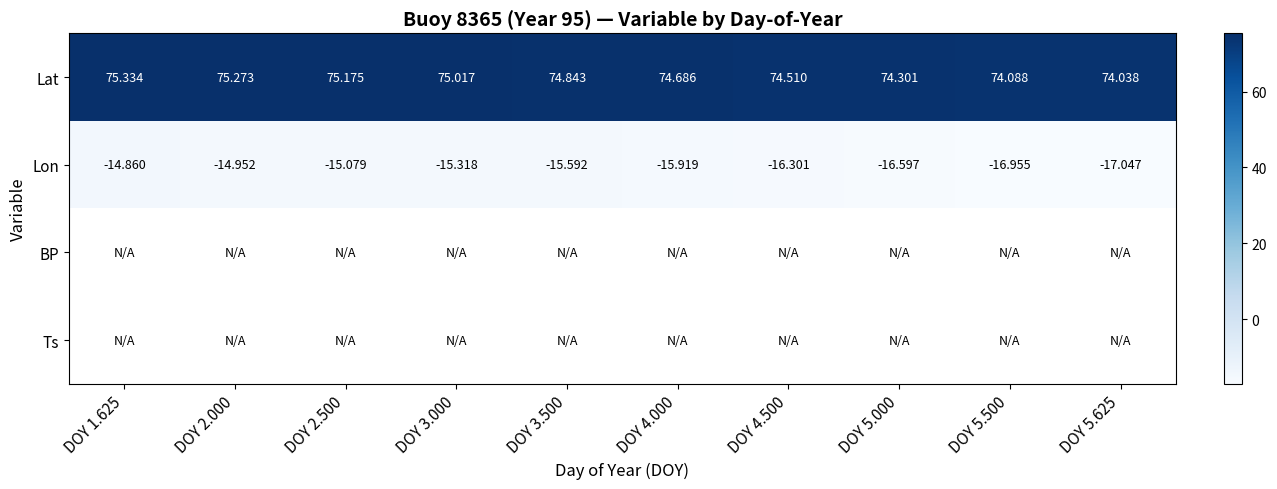

What is the maximum value shown in the chart?

75.3